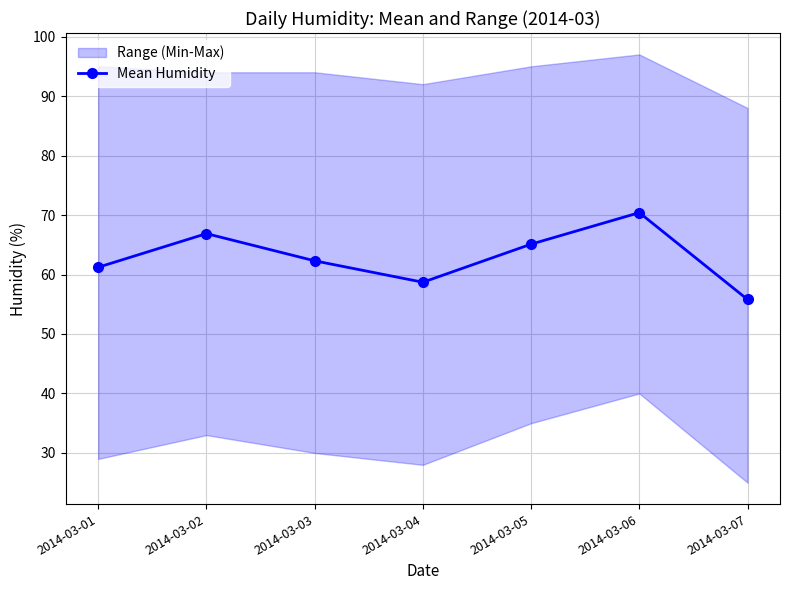

Reading left to right, extract all data points from this chart.

2014-03-01=61.2	2014-03-02=66.9	2014-03-03=62.3	2014-03-04=58.7	2014-03-05=65.1	2014-03-06=70.4	2014-03-07=55.8